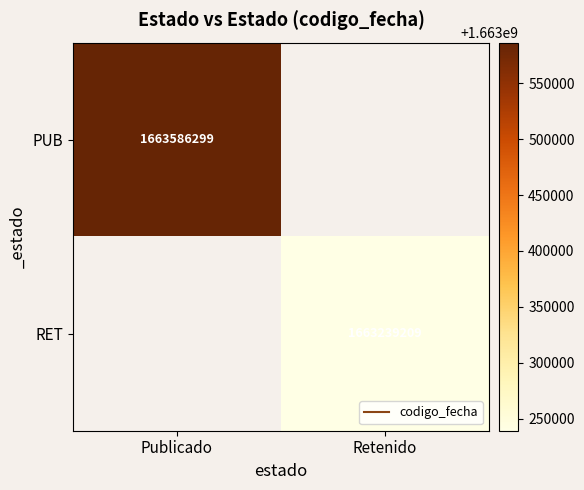

The PUB series shows 1663586299.0 at Publicado. True or false?

True